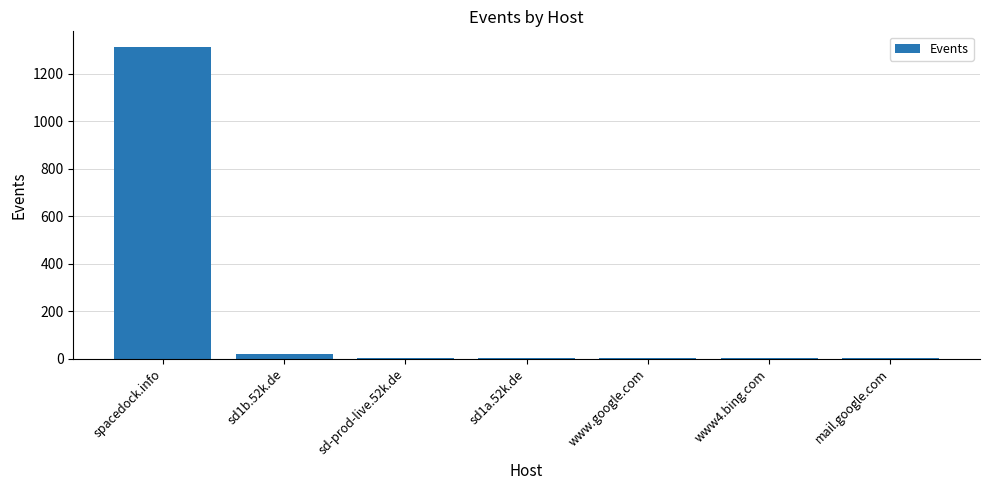

Is it true that the value at mail.google.com is 1?

True